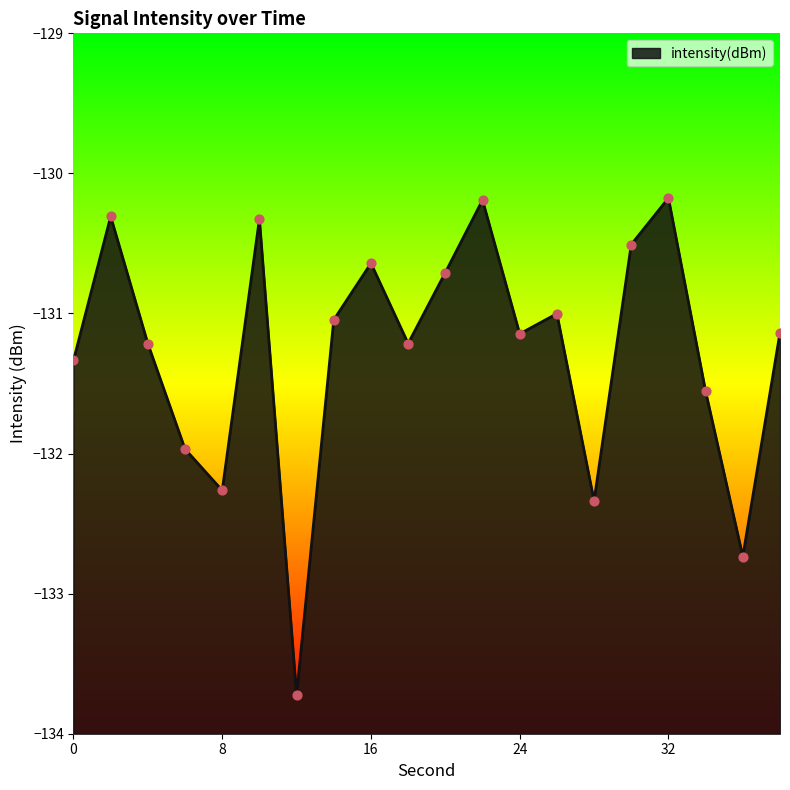

What is the change in value from 10 to 36?

-2.4